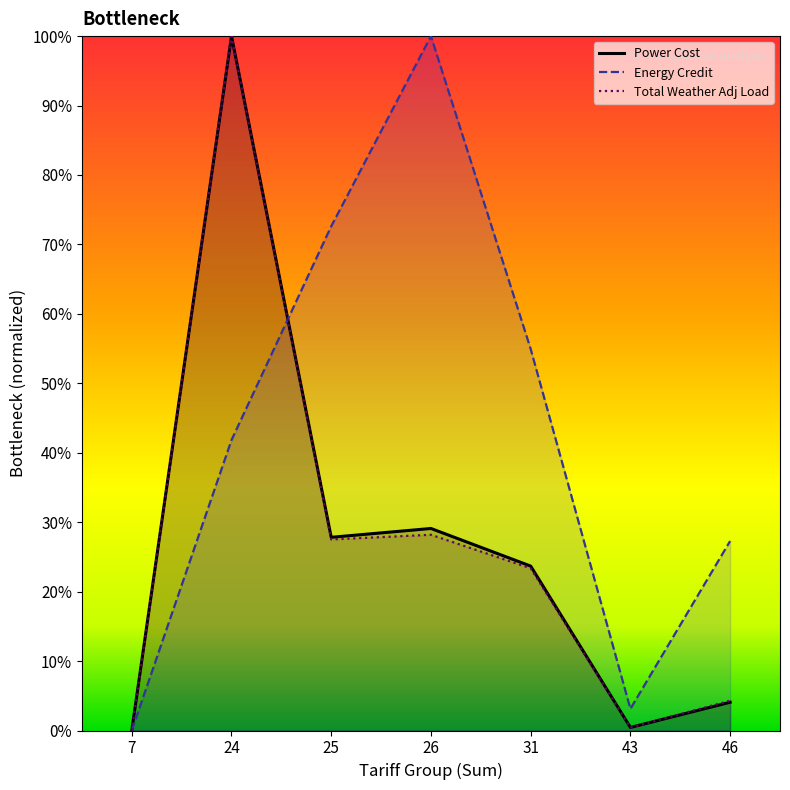

The value of Total Weather Adj Load at 43 is 0.4. True or false?

True